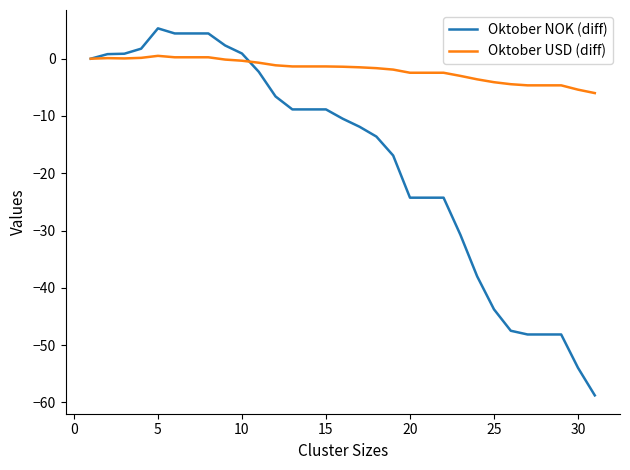

List the series in order of their peak value, highest first.

Oktober NOK (diff), Oktober USD (diff)